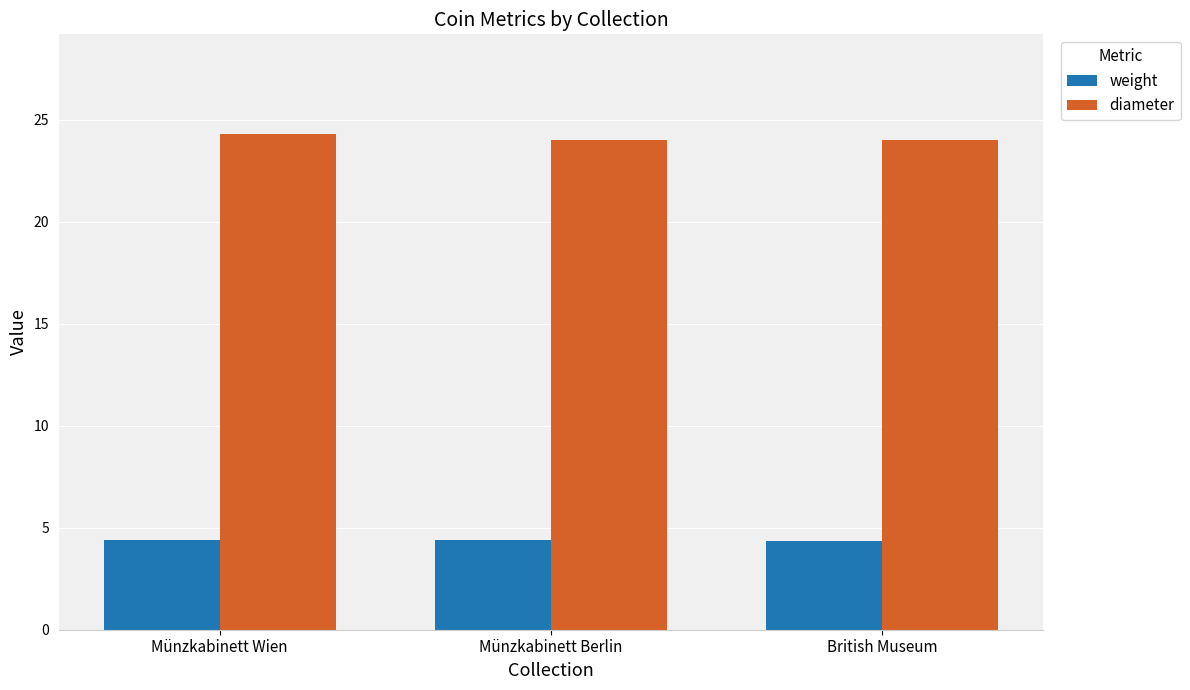

Which series has the largest total across all categories?

diameter